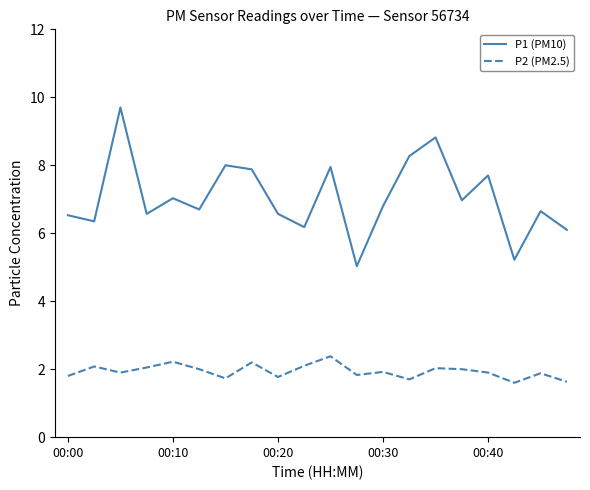

List the series in order of their overall mean, lowest first.

P2 (PM2.5), P1 (PM10)